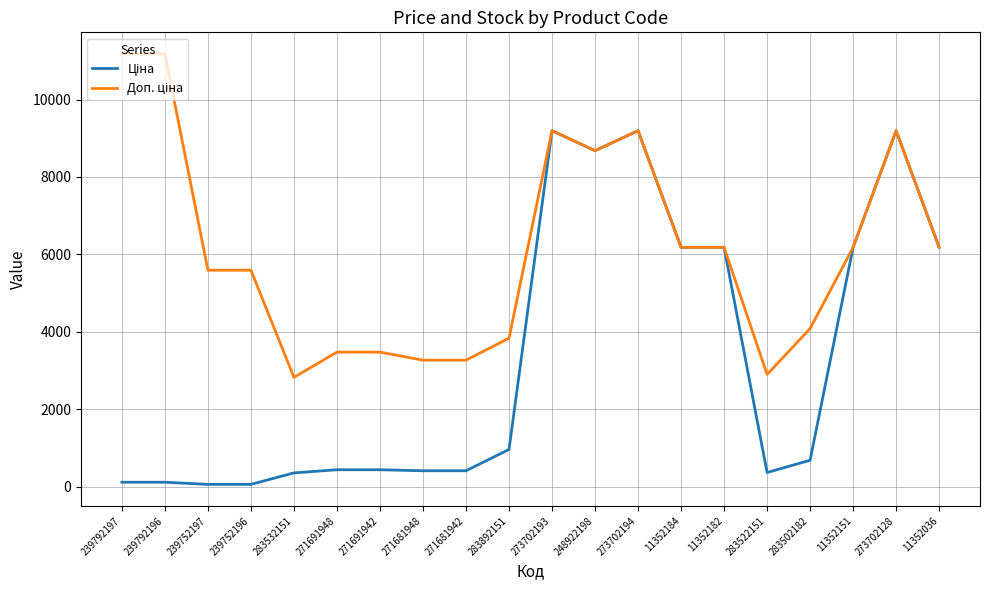

What is the total value across all series at 271681942?

3674.1